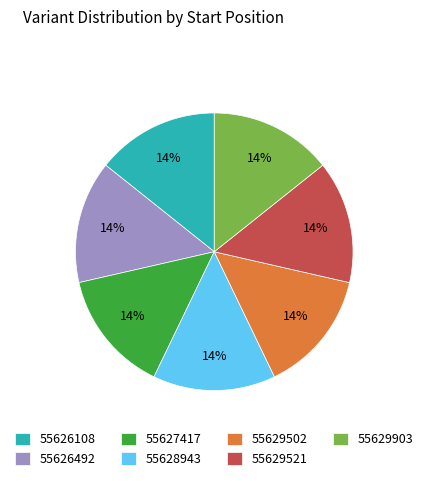

How many segments does this pie chart have?

7